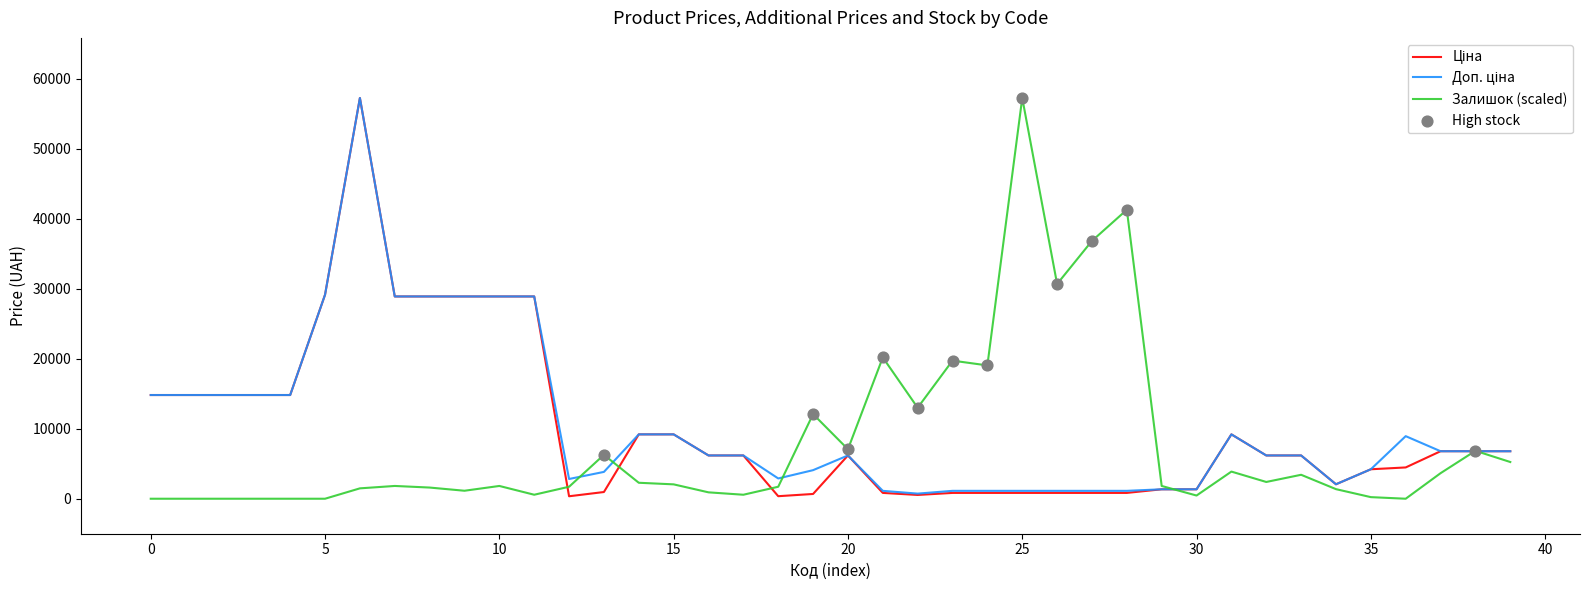

Does the chart have visible grid lines?

No